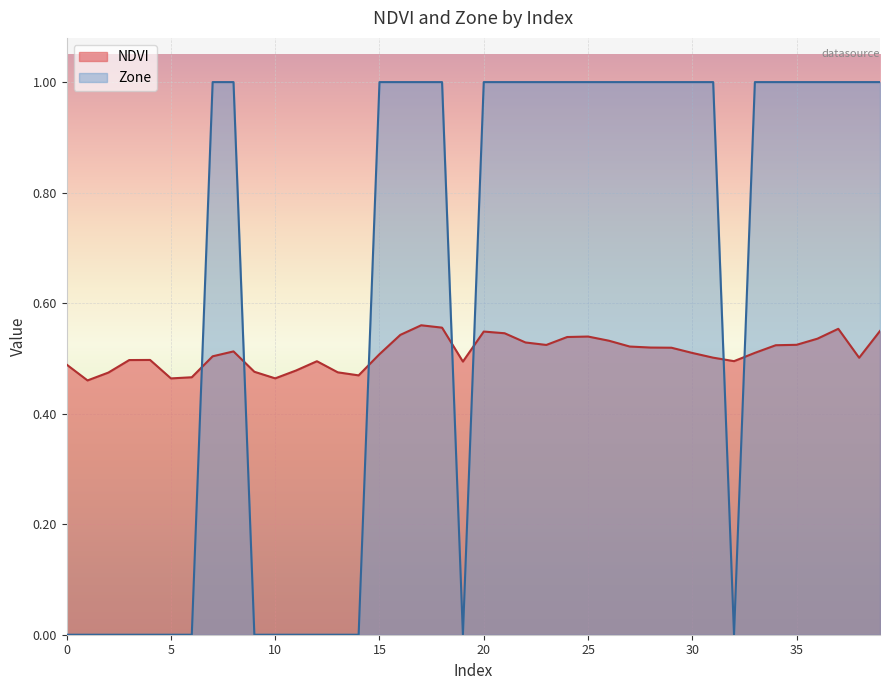

Does the chart display data point markers on the line(s)?

No